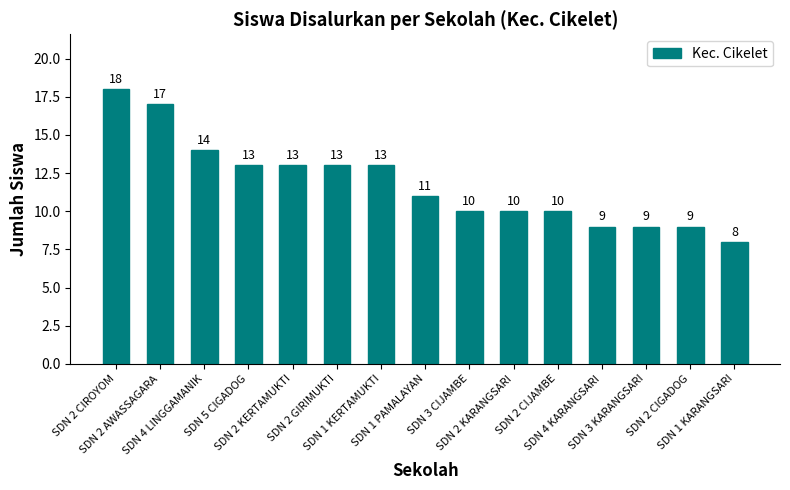

Read the value at SDN 2 KERTAMUKTI, to the nearest 5.

15